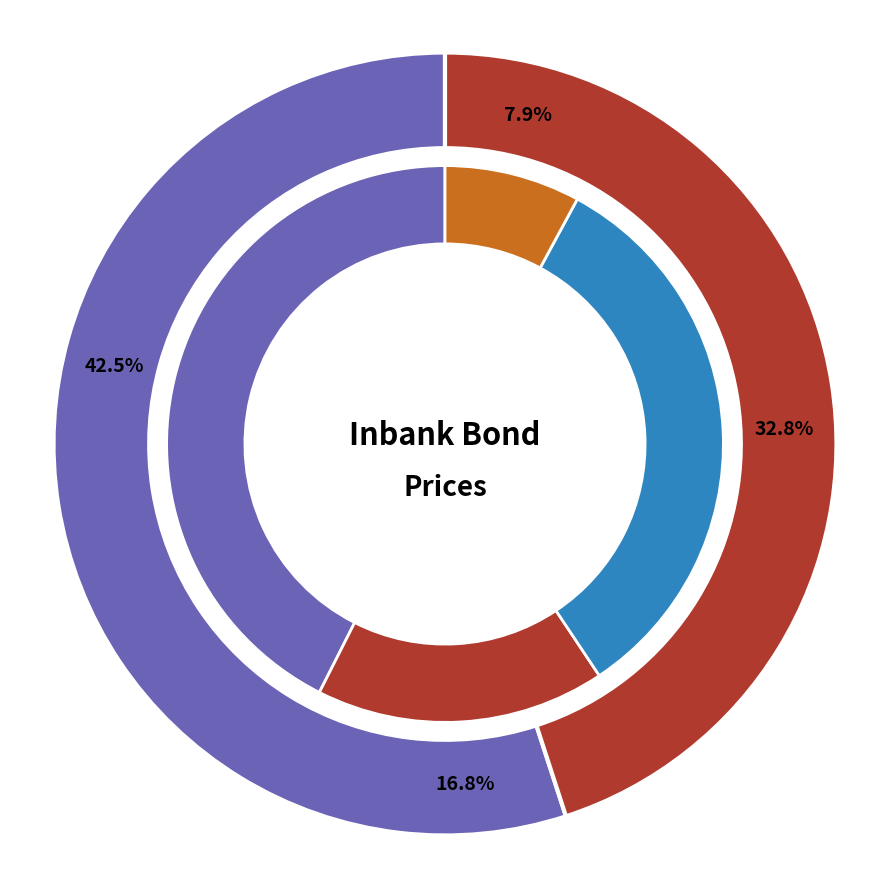

To the nearest percent, what portion does 2022-04-11 represent?

8%